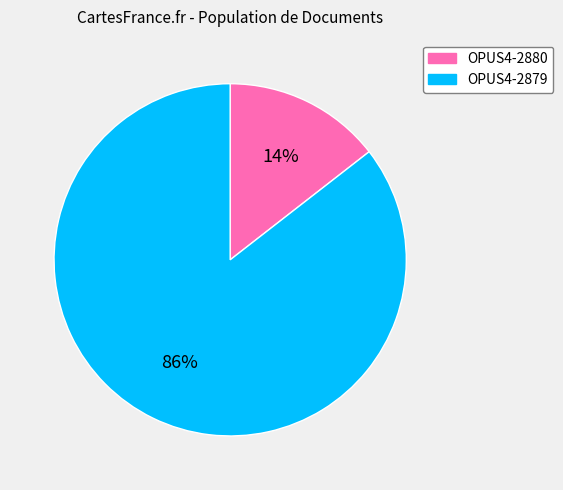

Is the sum of OPUS4-2880 and OPUS4-2879 greater than half?

Yes